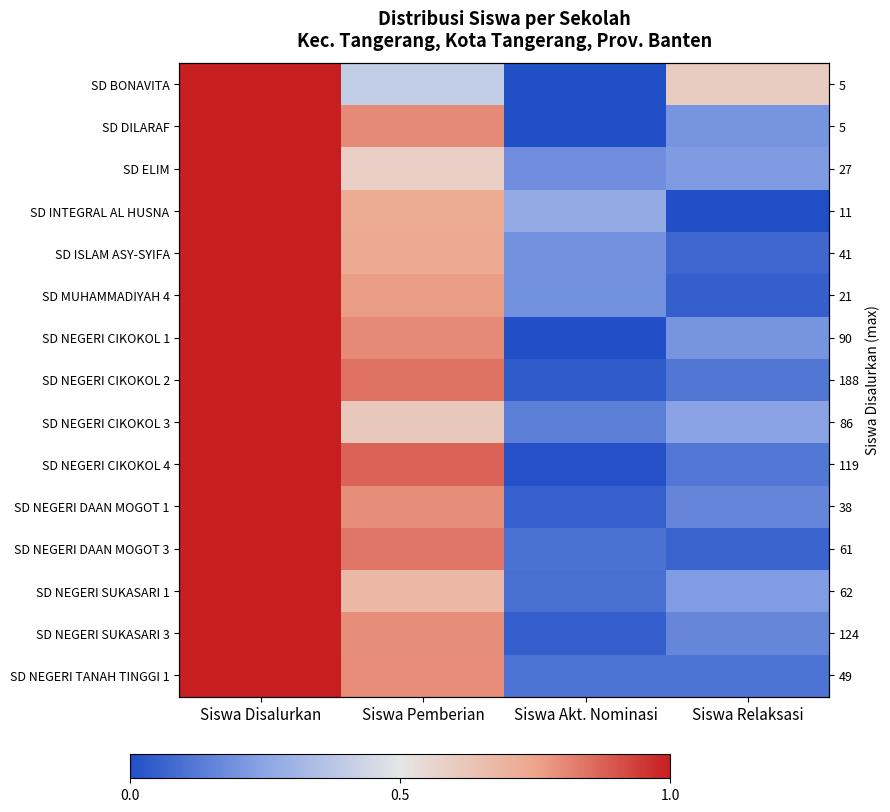

At which category does the chart reach its minimum across all series?

Siswa Akt. Nominasi